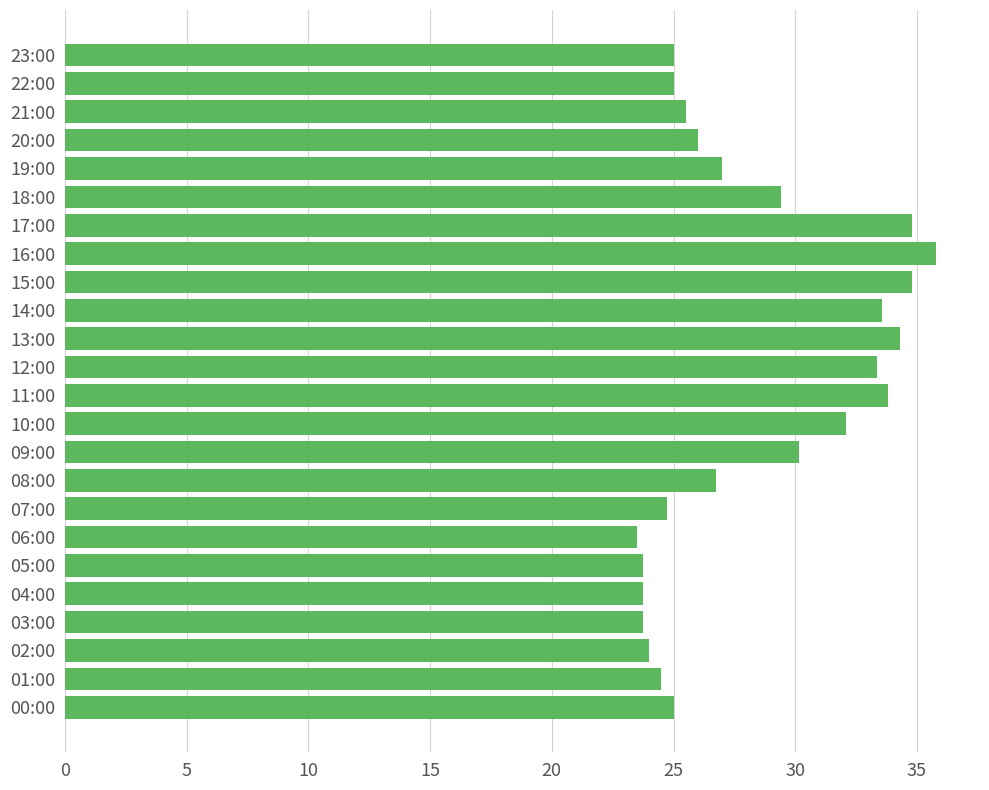

Between 20:00 and 06:00, which is larger?

20:00